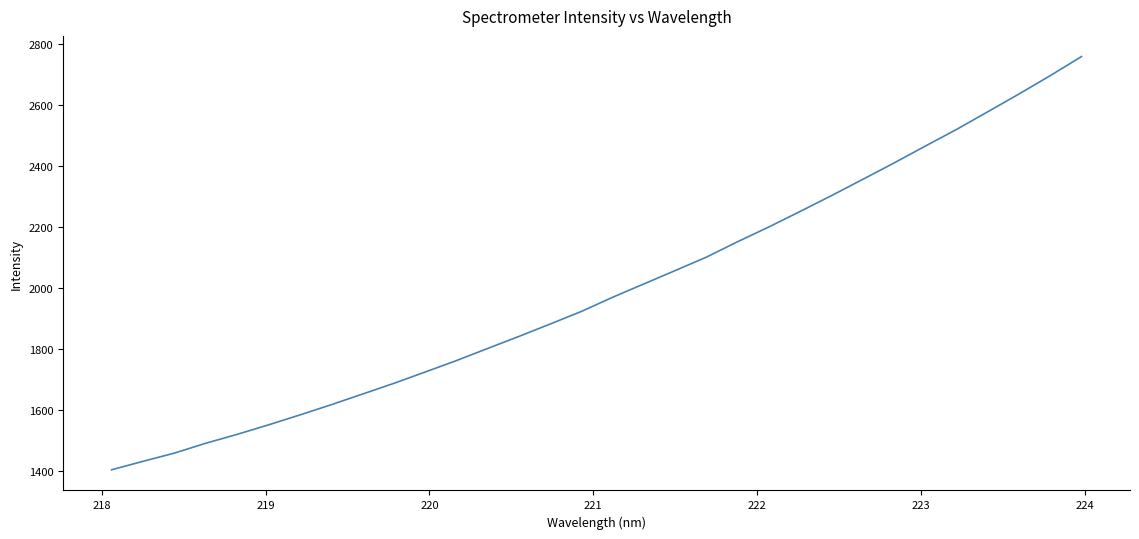

What is the difference between the maximum and minimum values?

1355.4